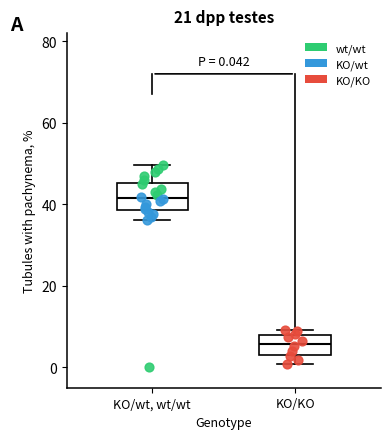

Which box has the lowest median line?

KO/KO